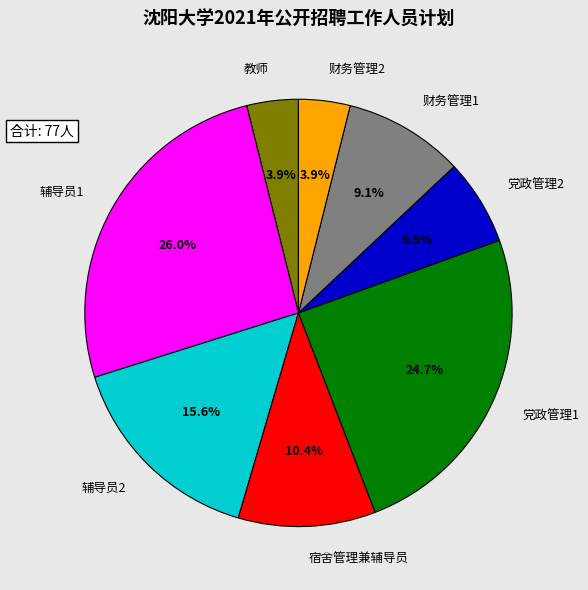

To the nearest percent, what is the average slice percentage?

12%